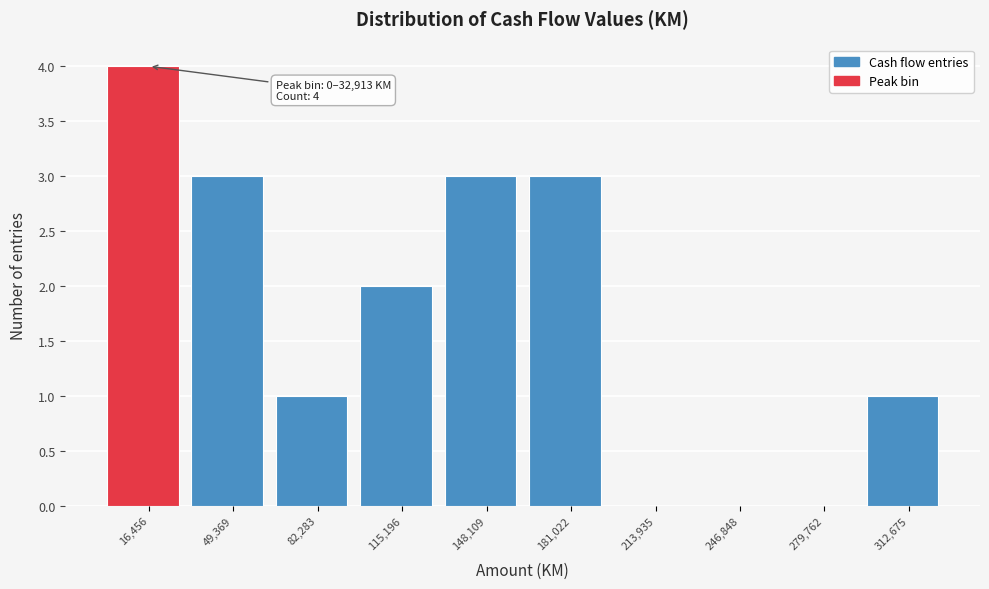

Which range on the x-axis has the tallest bar?

0 to 35000